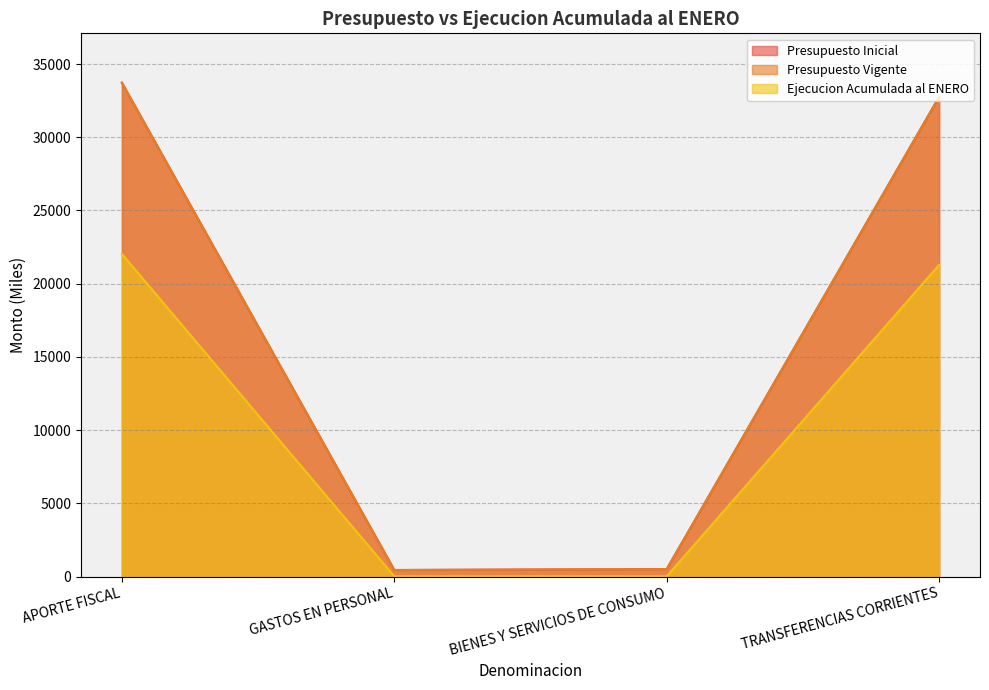

How many values in the Presupuesto Vigente series are below 32758?

2